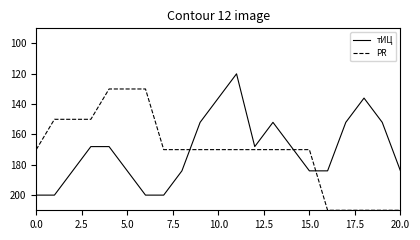

At how many categories does at least one series exceed 145?

21